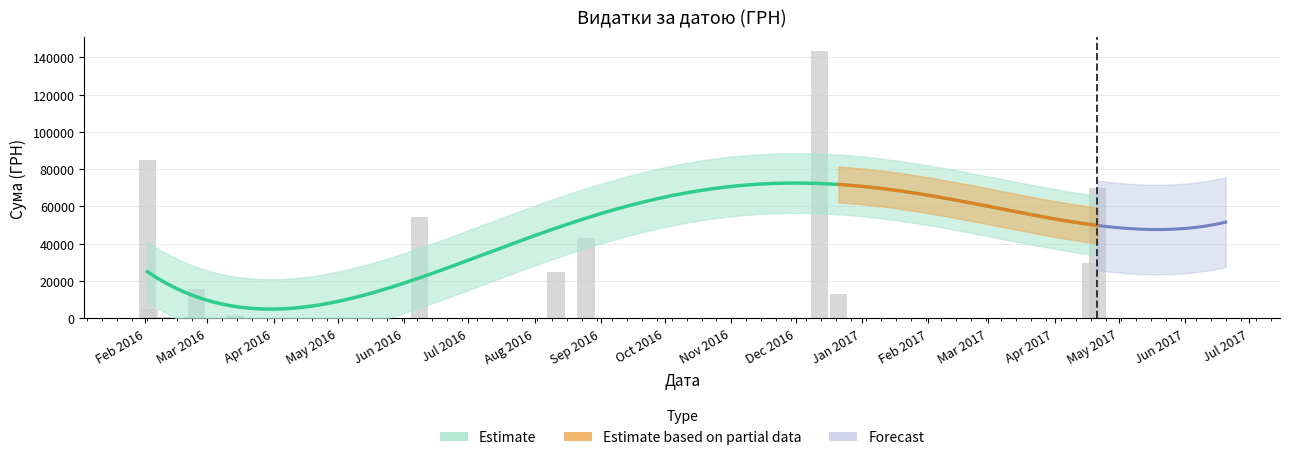

How many categories are shown in the chart?

18